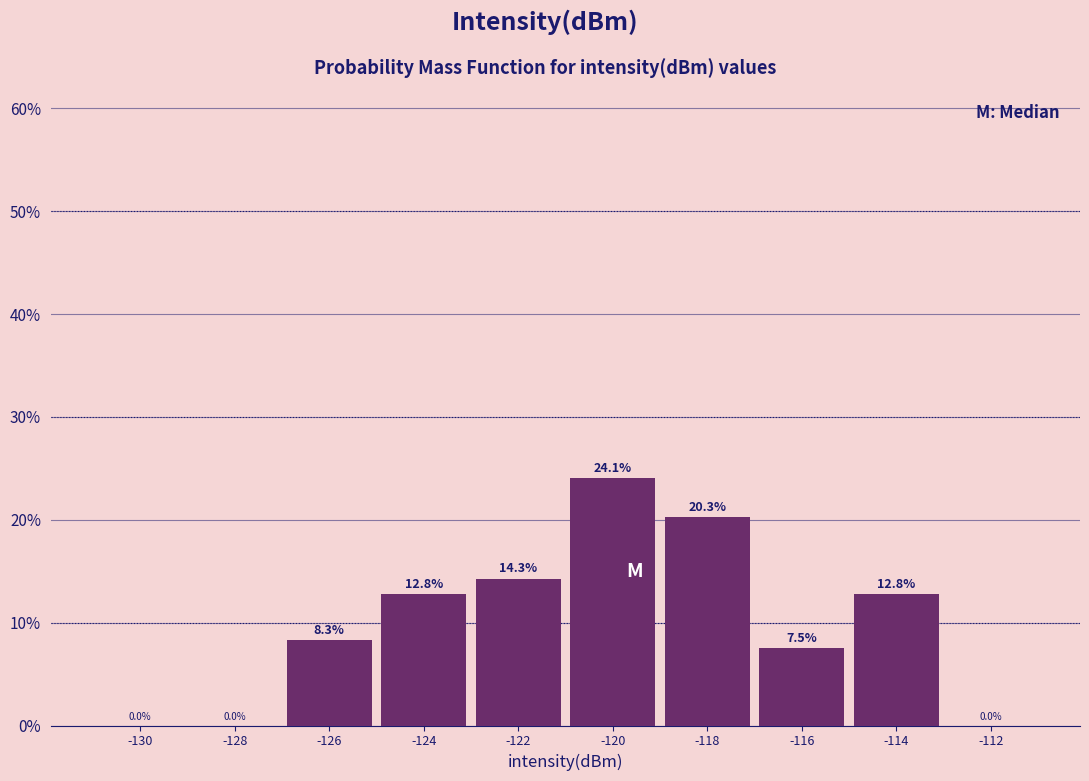

Reading left to right, extract all data points from this chart.

-130=0.0	-128=0.0	-126=8.3	-124=12.8	-122=14.3	-120=24.1	-118=20.3	-116=7.5	-114=12.8	-112=0.0